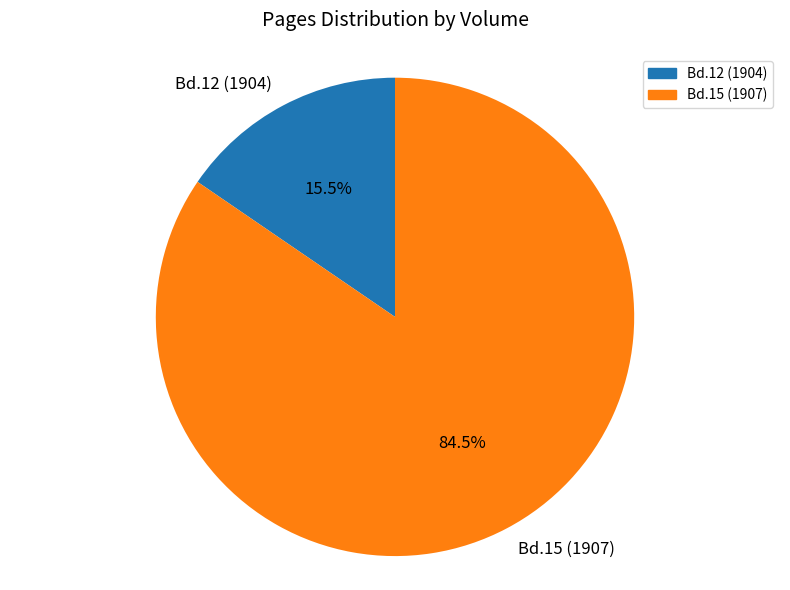

How many slices are in this pie chart?

2